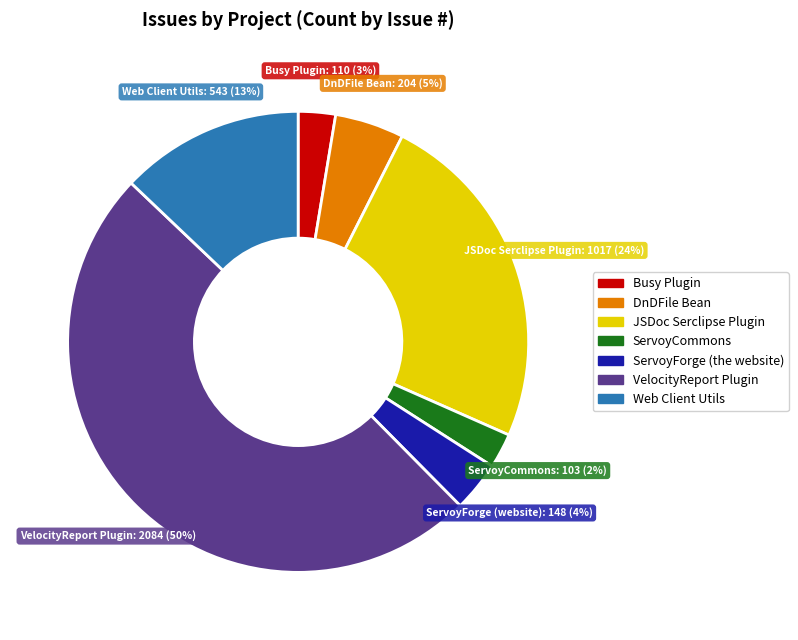

Which has a higher value, VelocityReport Plugin or ServoyForge (the website)?

VelocityReport Plugin